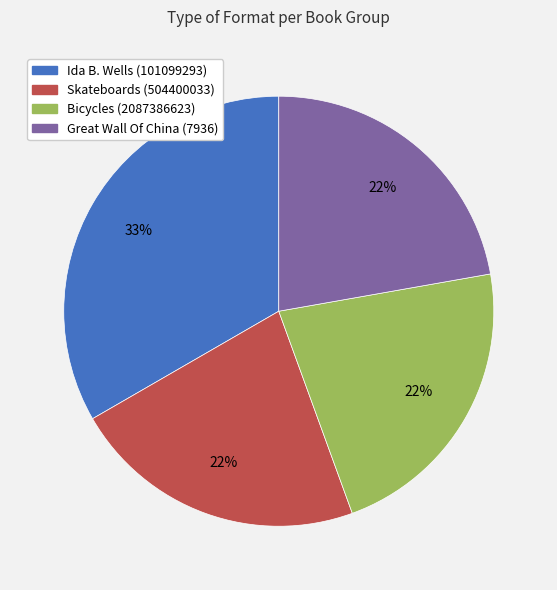

Does Skateboards (504400033) represent more than half of the total?

No